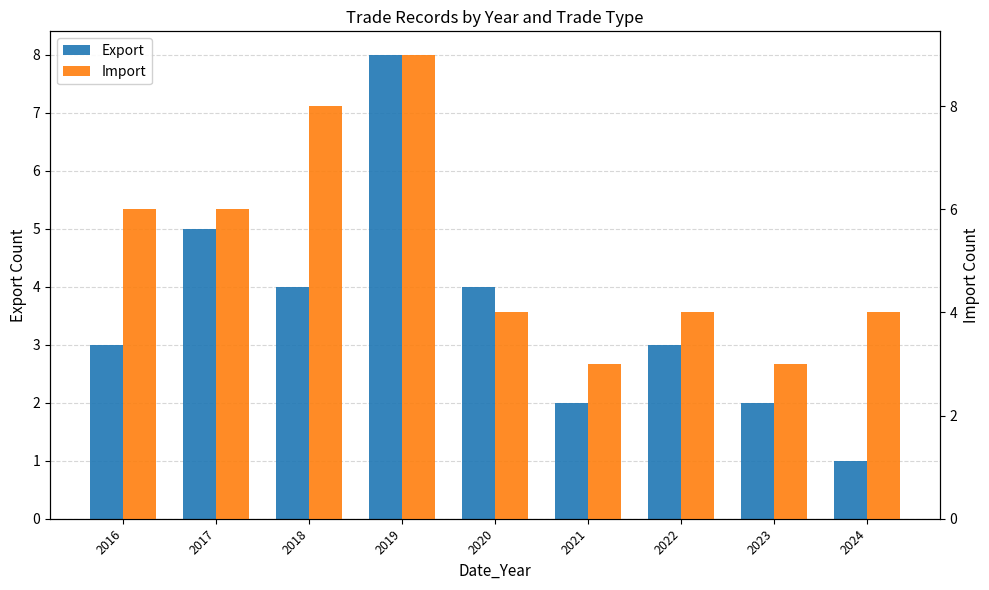

What is the spread (max minus min) of values at 2019?

1